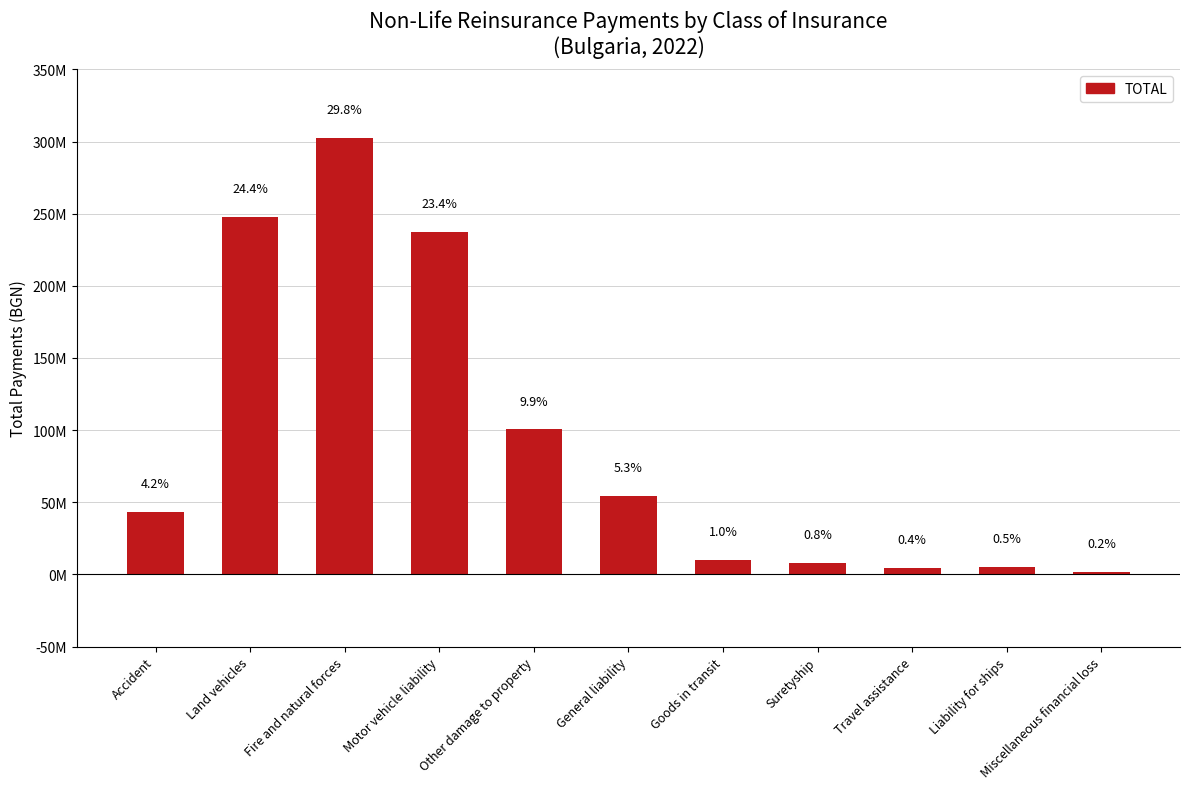

Does the chart contain any negative values?

No